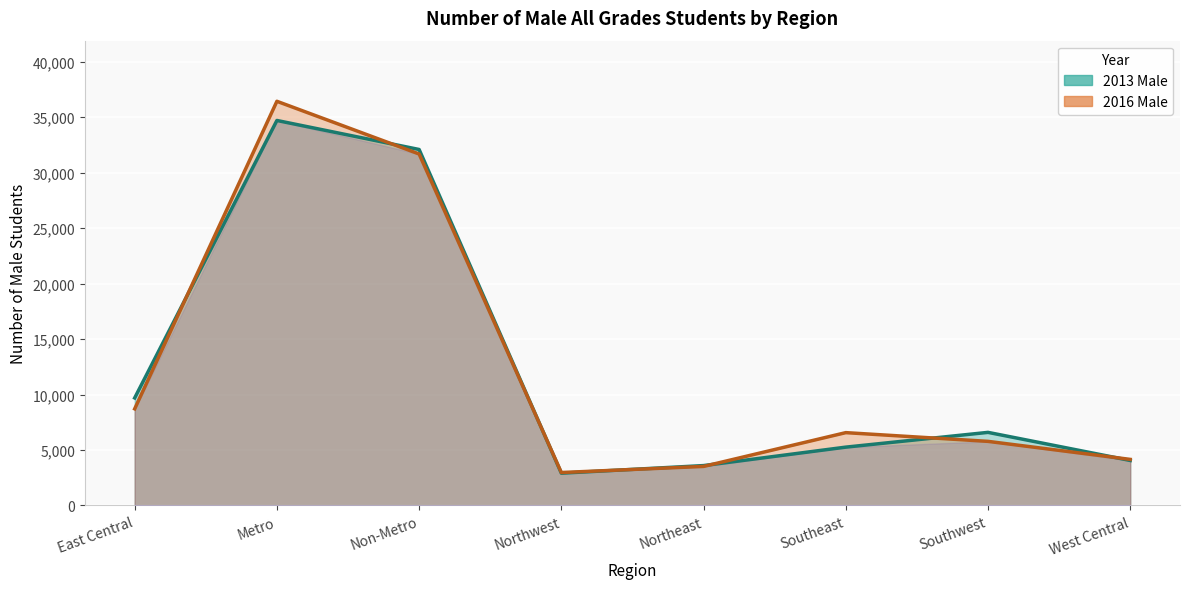

At East Central, list the series in order from smallest to largest.

2016 Male, 2013 Male